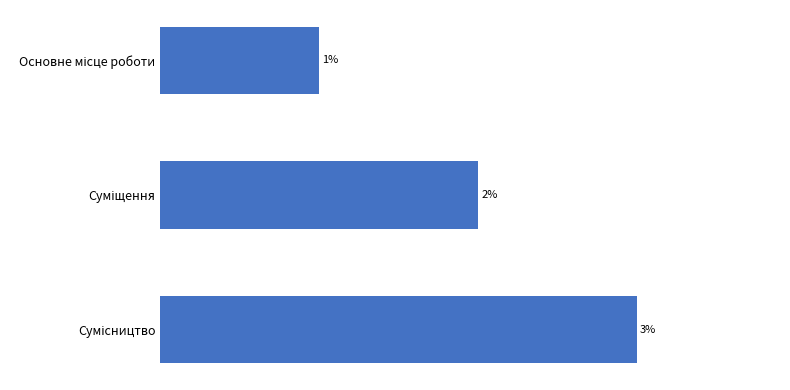

How many bars are there in total?

3